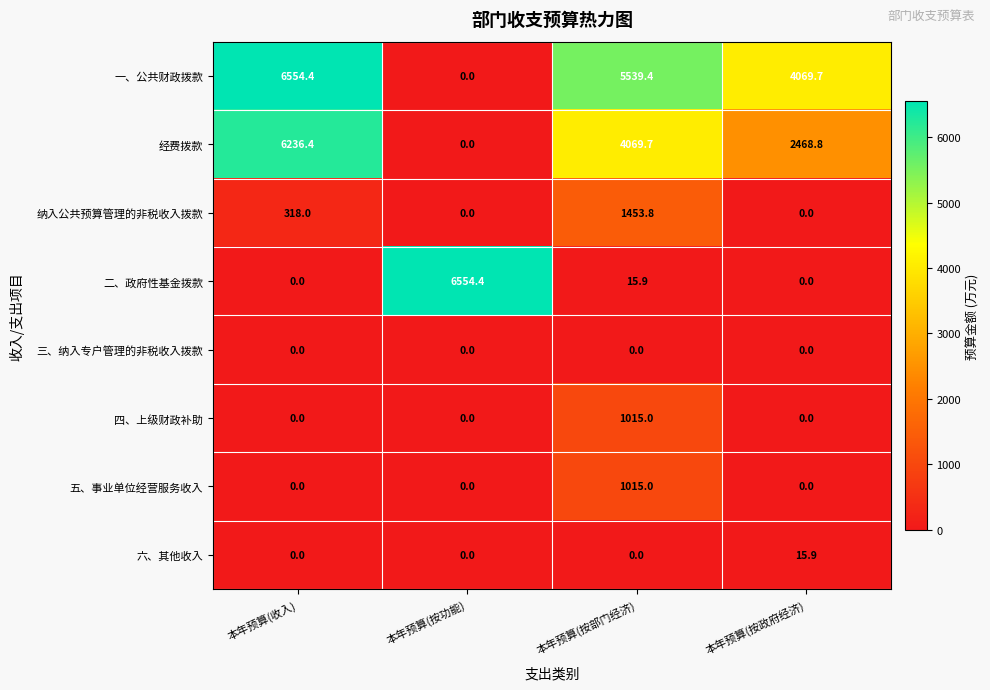

How many distinct data groups are displayed?

8